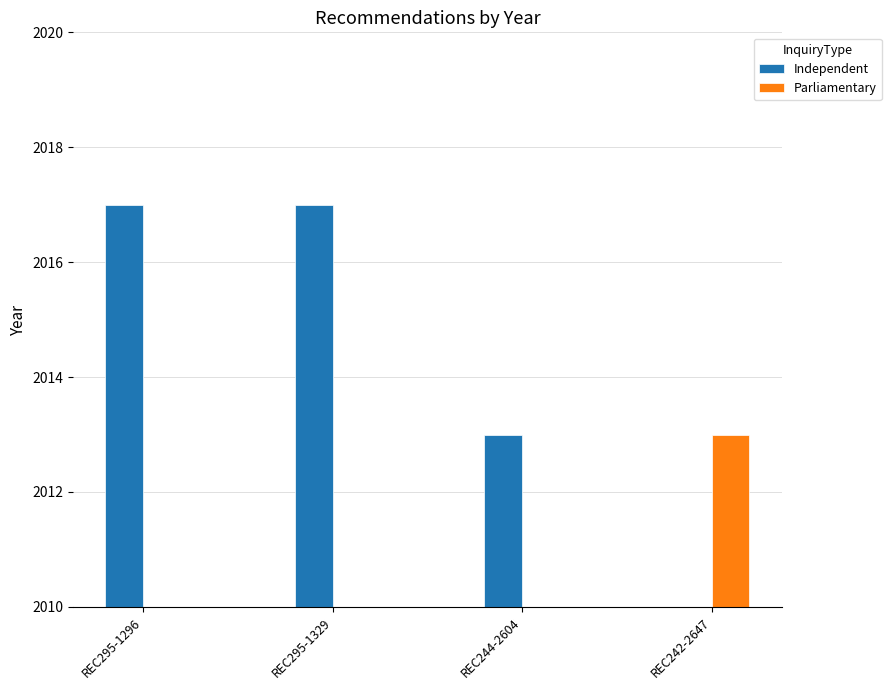

At REC295-1296, list the series in order from smallest to largest.

Parliamentary, Independent